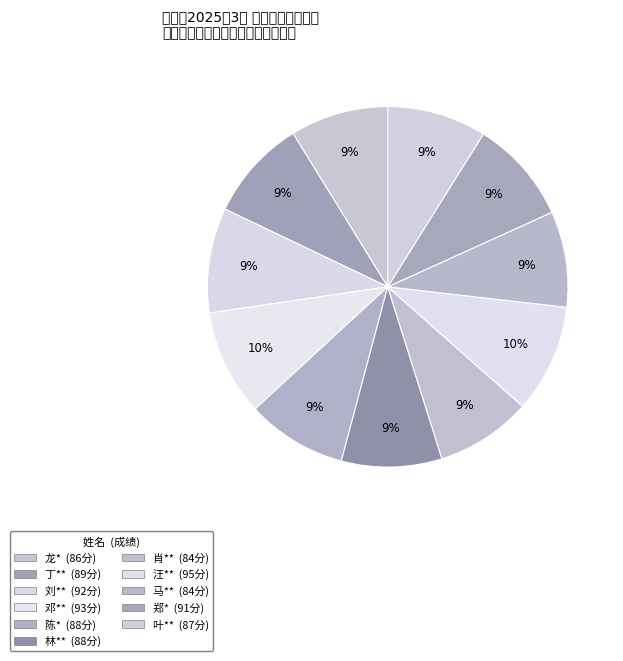

True or false: 肖** accounts for 9% of the total.

True